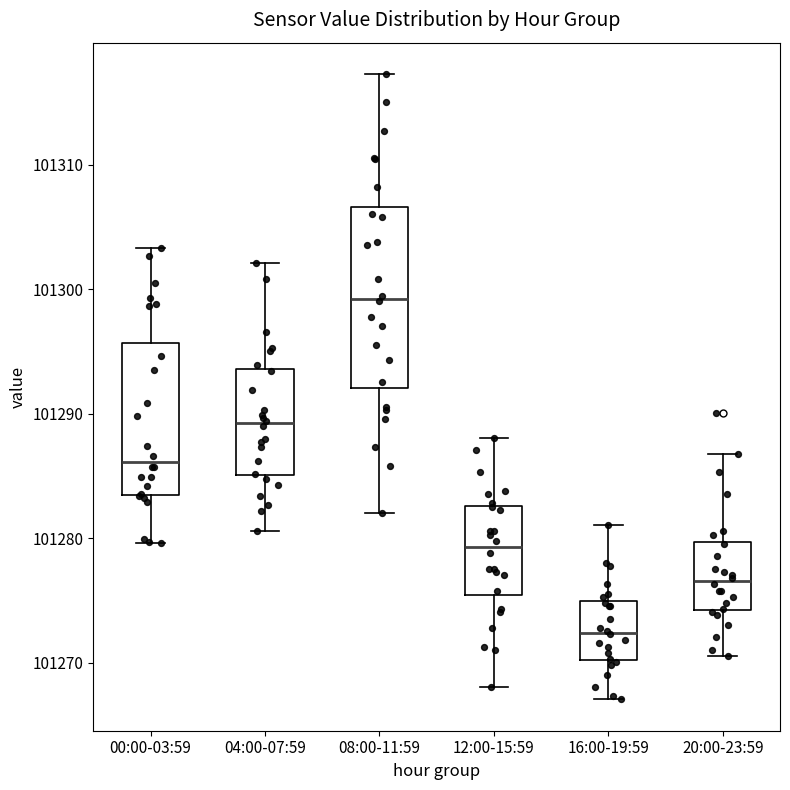

Reading left to right, transcribe this box plot: for each box, give where its median line is, the range the box spans, and where its two whiskers end, as read against the y-axis. The values are not printed on the chart, so give them approximately, as read against the axis.

00:00-03:59: median 101286, box 101284 to 101296, whiskers 101280 to 101303
04:00-07:59: median 101289, box 101285 to 101294, whiskers 101281 to 101302
08:00-11:59: median 101299, box 101292 to 101307, whiskers 101282 to 101317
12:00-15:59: median 101279, box 101275 to 101283, whiskers 101268 to 101288
16:00-19:59: median 101272, box 101270 to 101275, whiskers 101267 to 101281
20:00-23:59: median 101277, box 101274 to 101280, whiskers 101271 to 101287